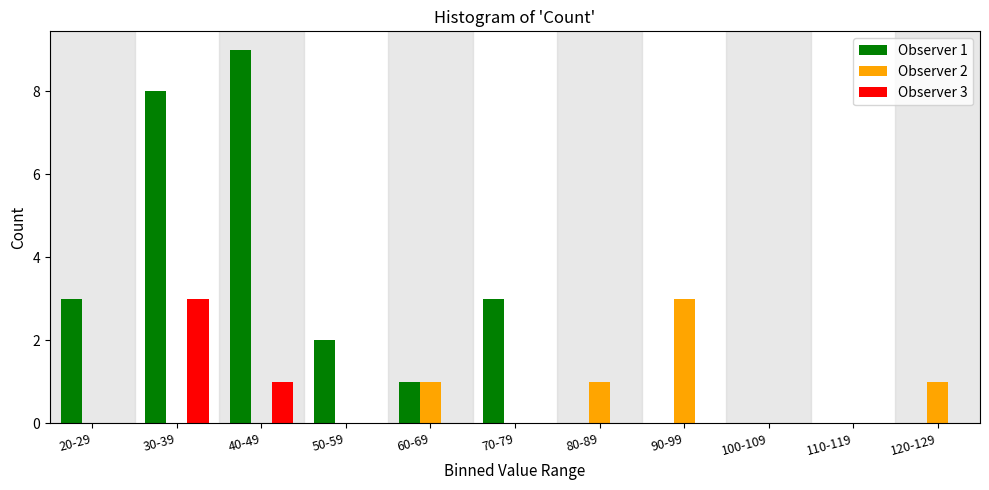

Which series changed the most between 30-39 and 80-89?

Observer 1